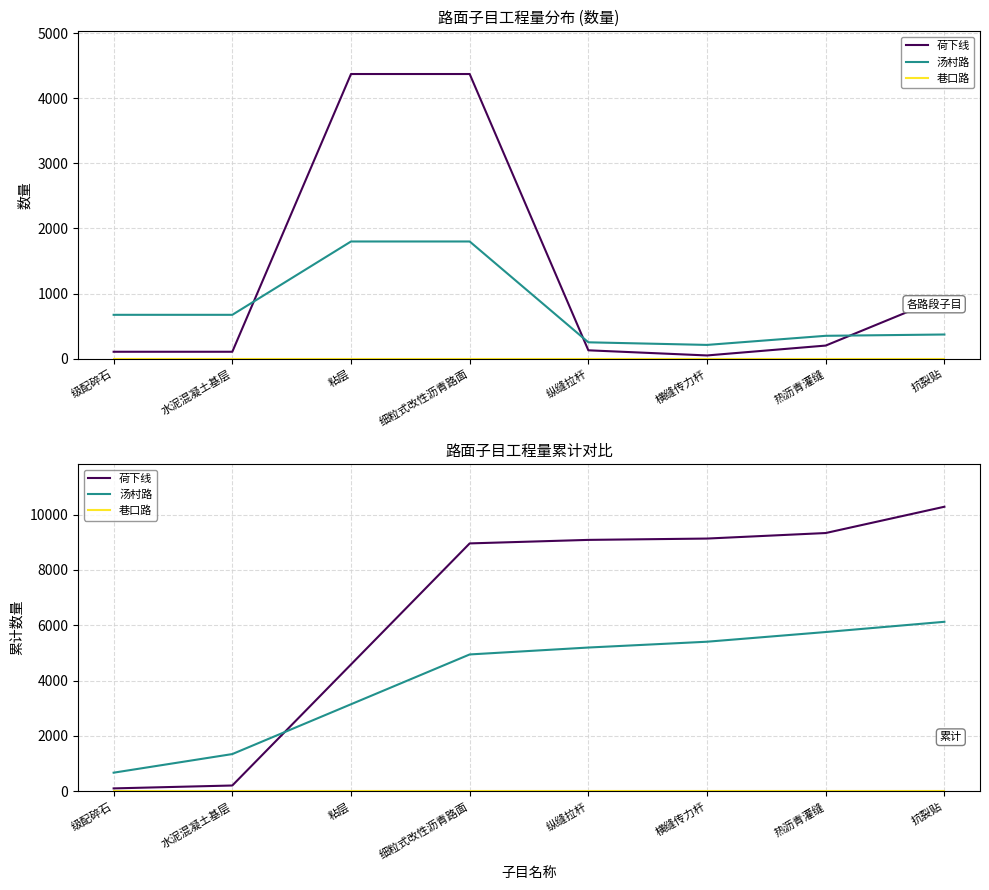

Where does the 汤村路 series first go above 5195?

纵缝拉杆